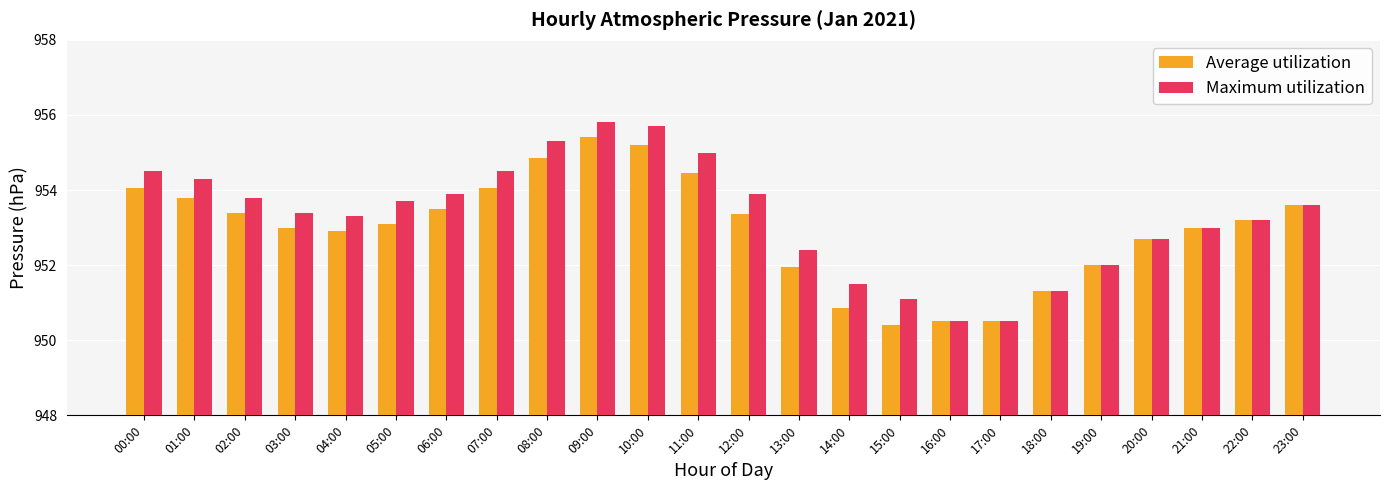

Rank the series at 04:00 from lowest to highest value.

Average utilization, Maximum utilization